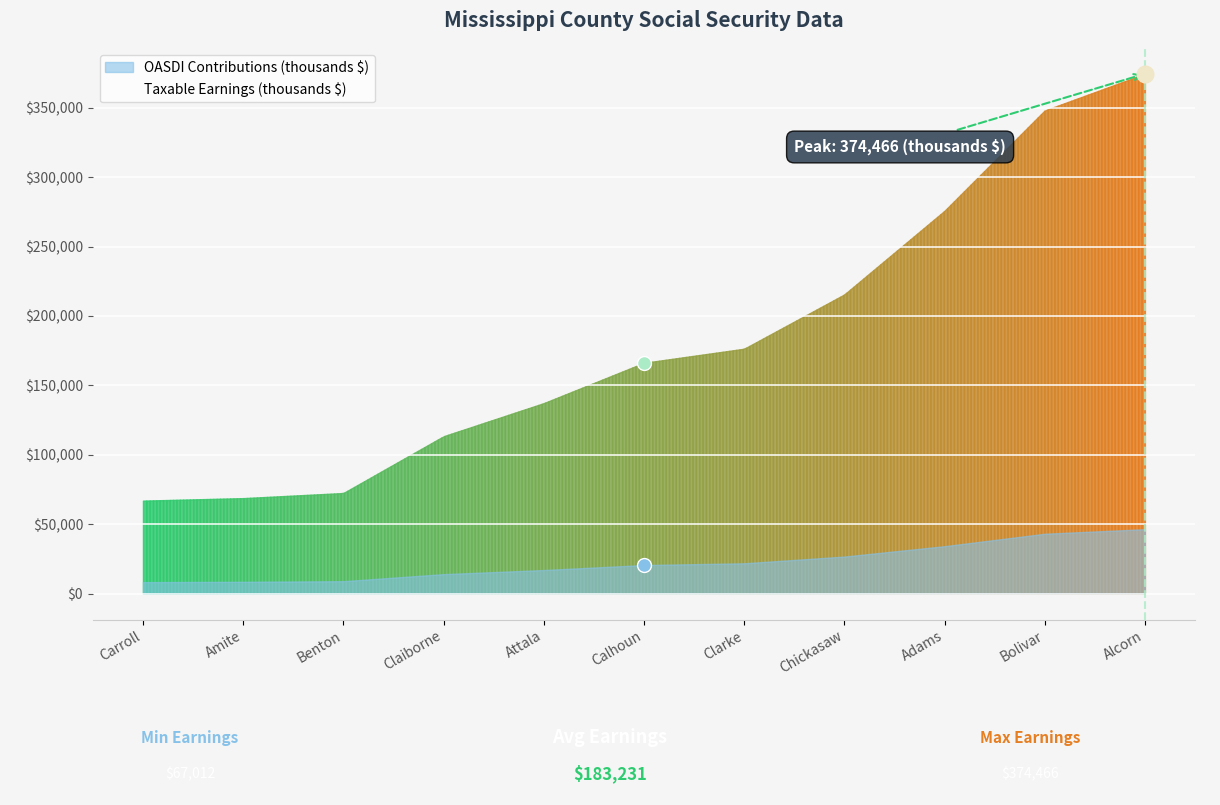

True or false: Taxable Earnings (thousands $) and OASDI Contributions (thousands $) cross at least once.

False